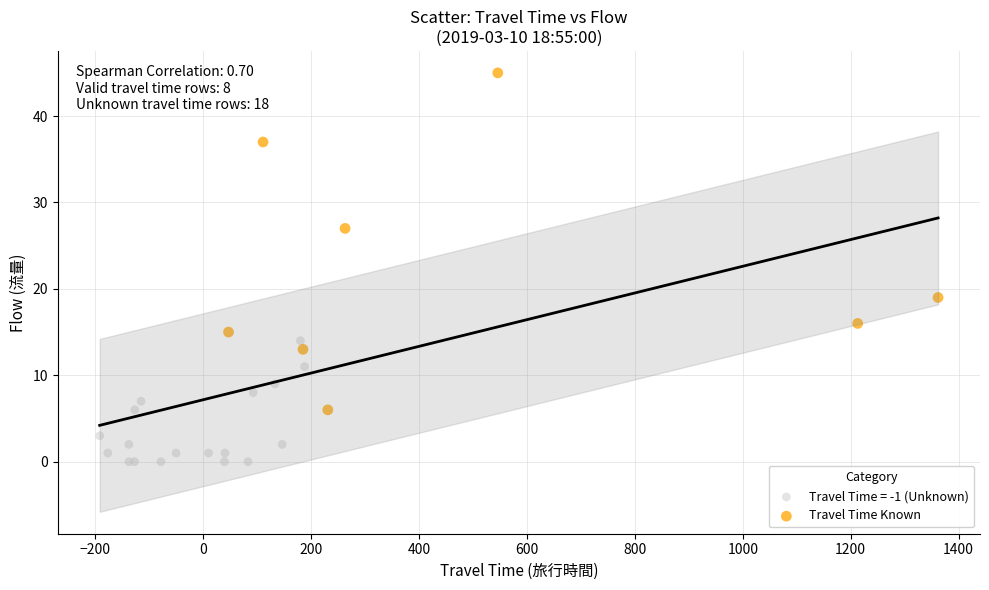

Which series has the widest spread of Y values?

Travel Time Known